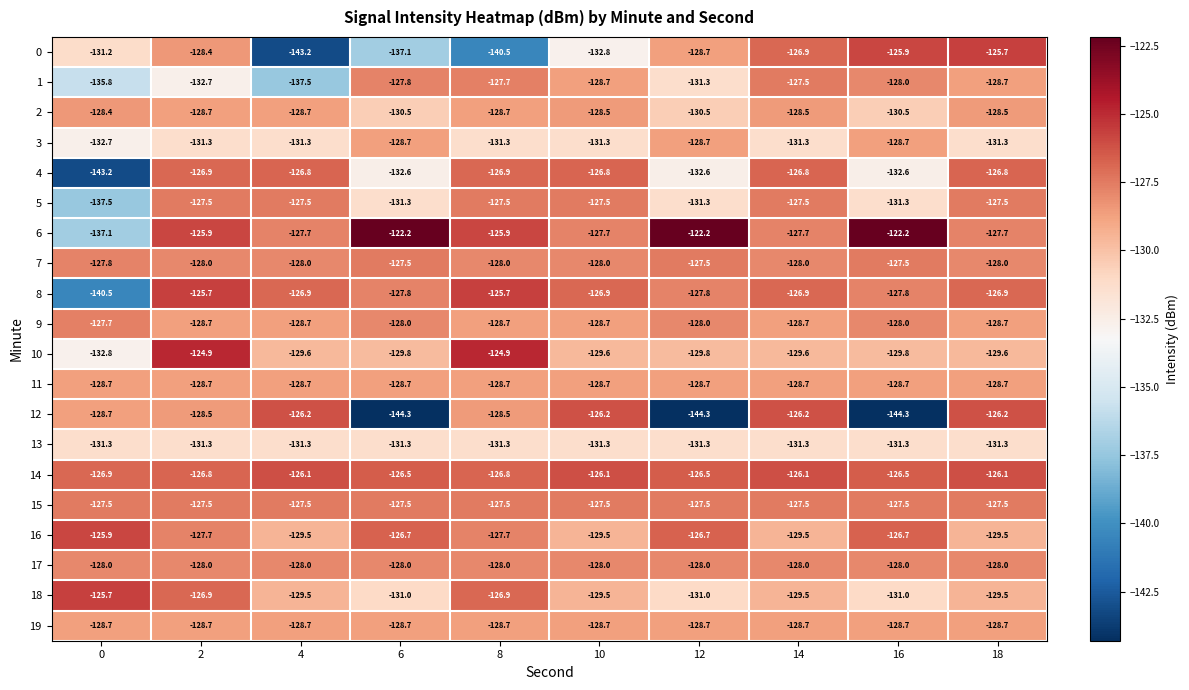

What is the total value across all series at 2?

-2562.8